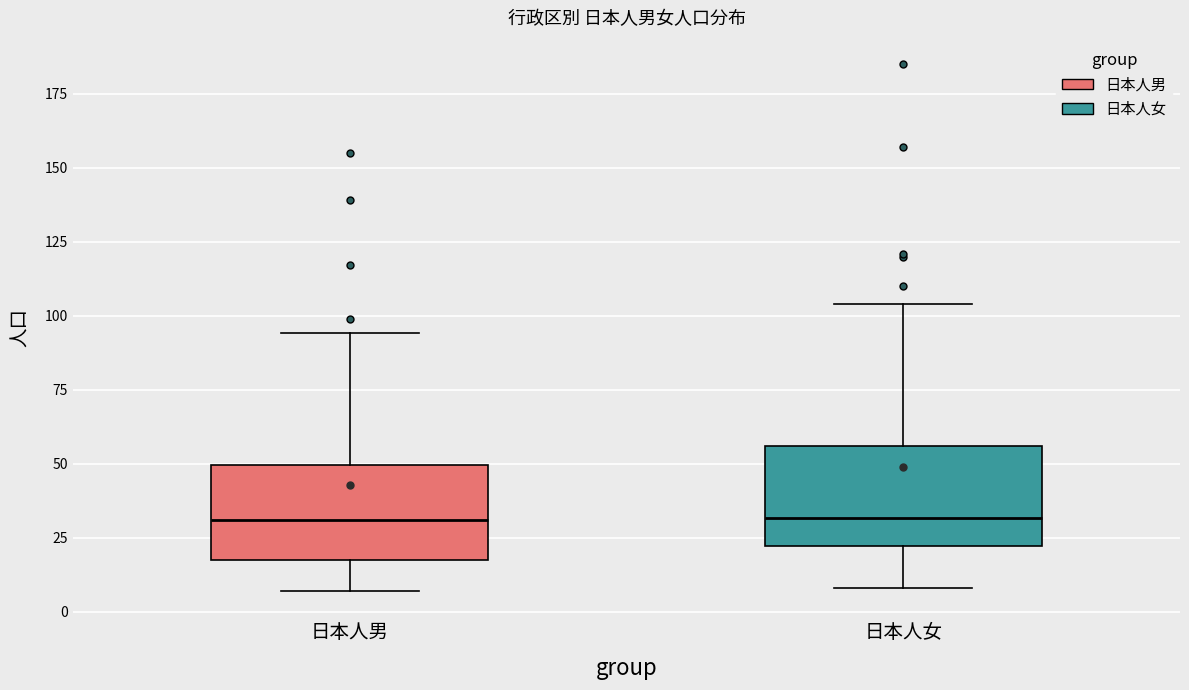

Reading left to right, read every box against the y-axis: the position of its median line, the range the box covers, and the ends of its whiskers. The values are not printed on the chart, so give them approximately, as read against the axis.

日本人男: median 30, box 20 to 50, whiskers 5 to 95
日本人女: median 30, box 20 to 55, whiskers 10 to 105